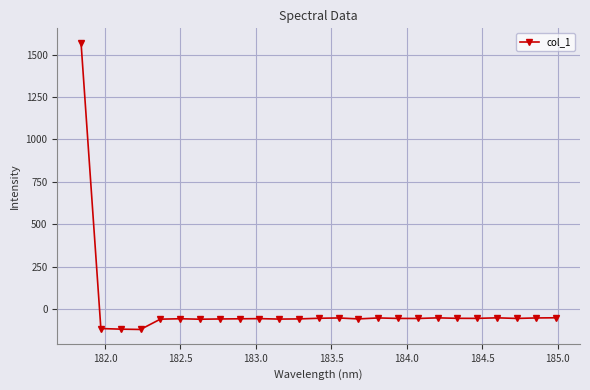

True or false: there are more than 1 points higher than both neighbors.

True